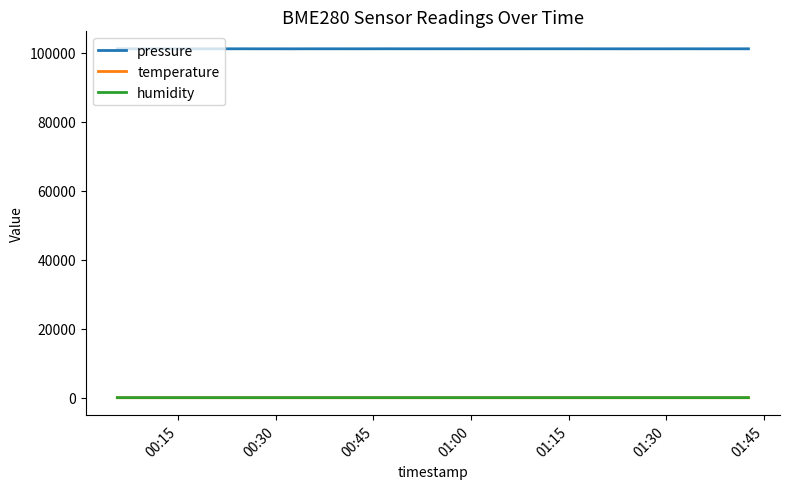

True or false: temperature and humidity intersect in this chart.

False